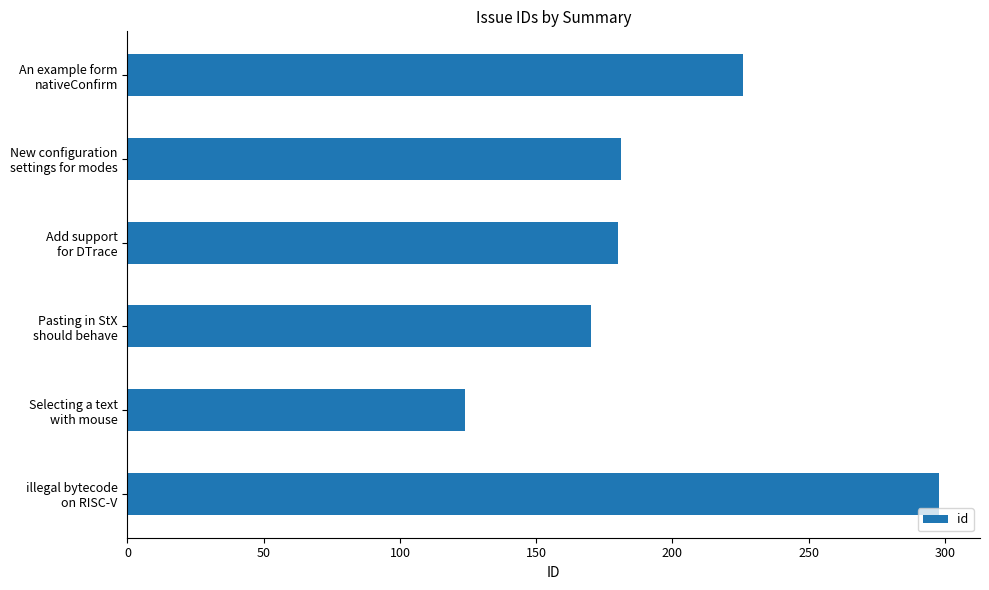

What is the sum of all values?

1179